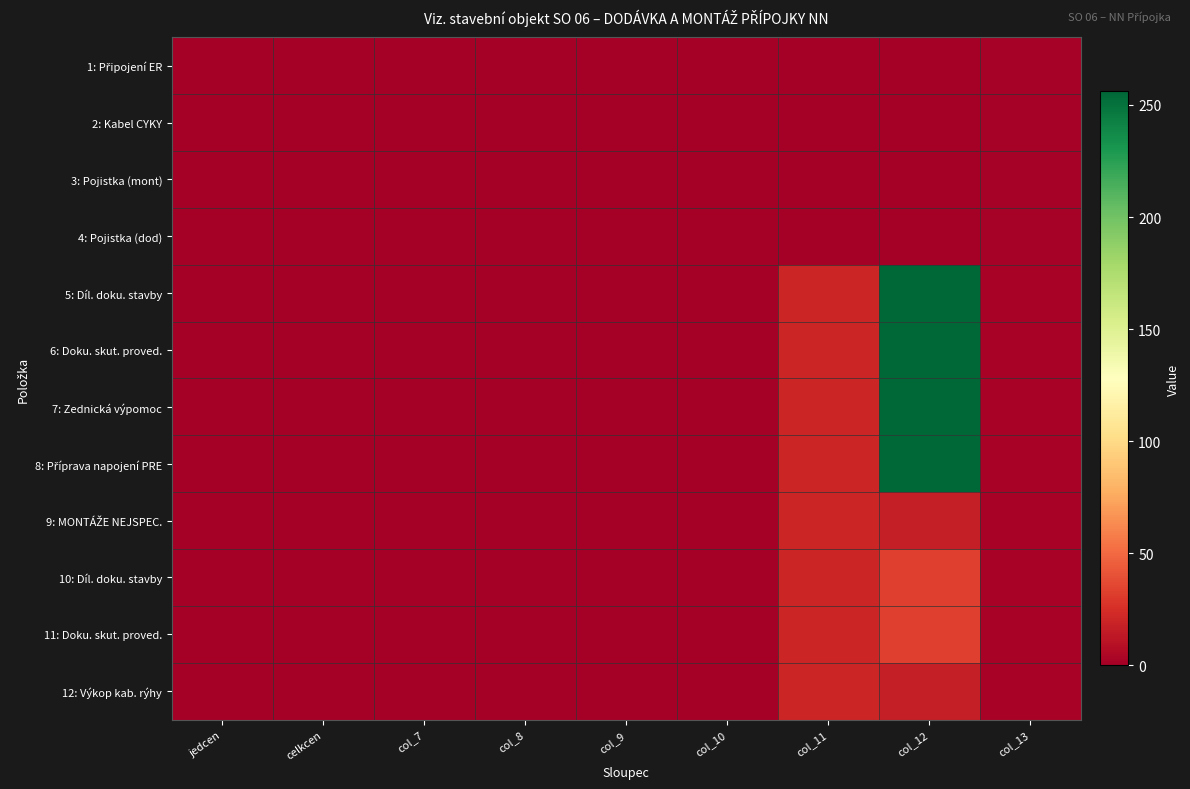

At col_11, list the series in order from smallest to largest.

1: Připojení ER, 2: Kabel CYKY, 3: Pojistka (mont), 4: Pojistka (dod), 5: Díl. doku. stavby, 6: Doku. skut. proved., 7: Zednická výpomoc, 8: Příprava napojení PRE, 9: MONTÁŽE NEJSPEC., 10: Díl. doku. stavby, 11: Doku. skut. proved., 12: Výkop kab. rýhy